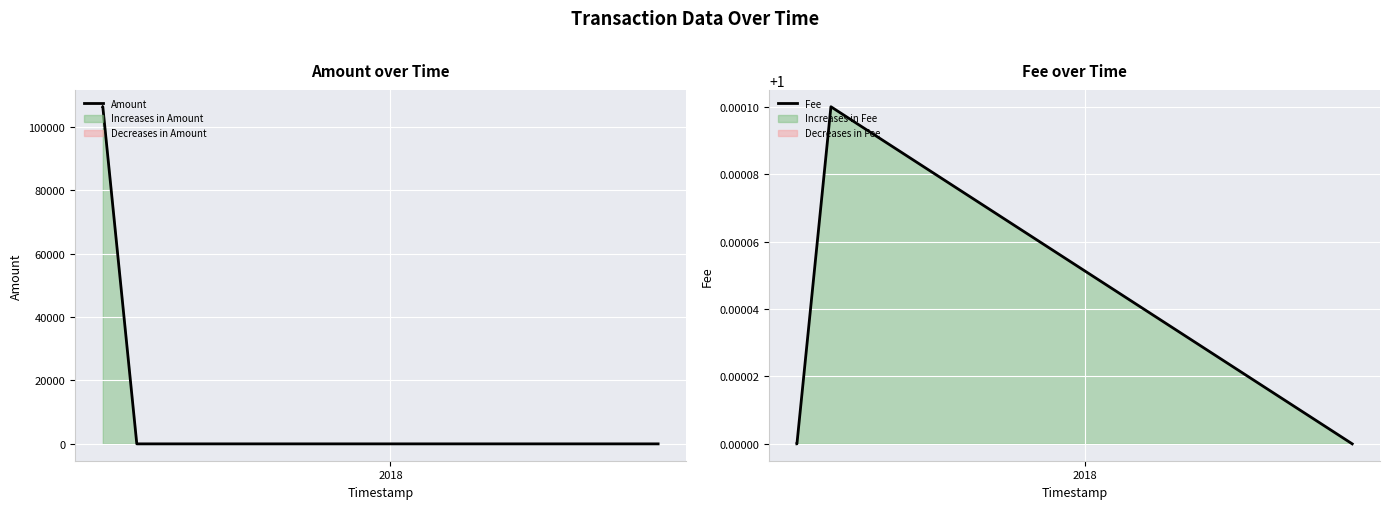

What is the highest value of the Amount series?

106364